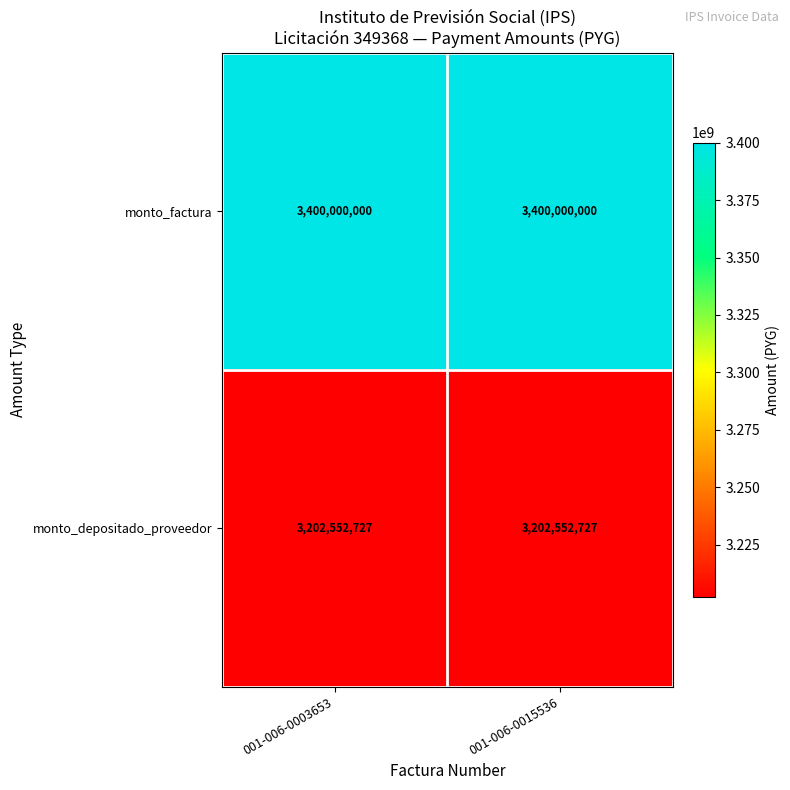

True or false: monto_factura has a value of 3400000000 at 001-006-0003653.

True